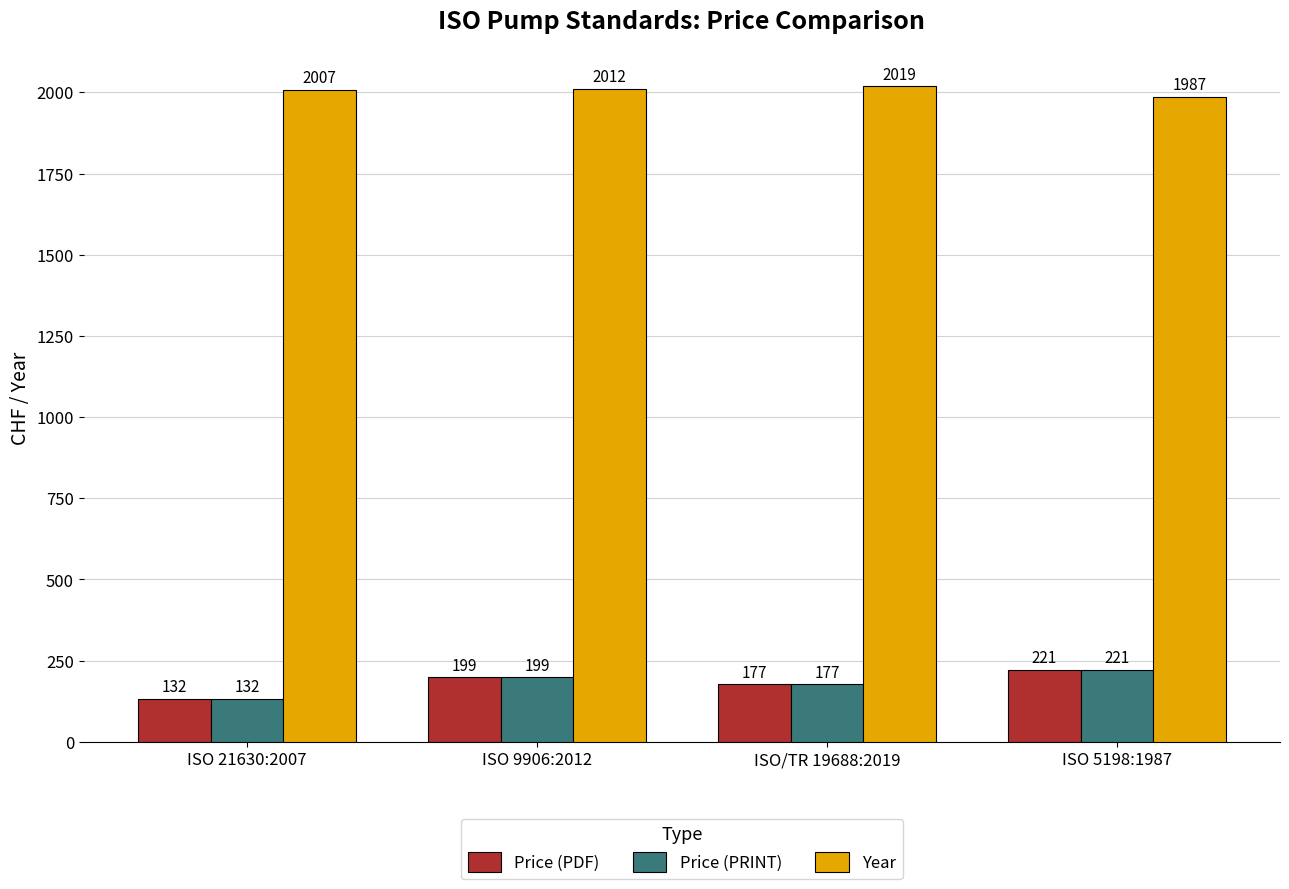

Which series has the largest total across all categories?

Year